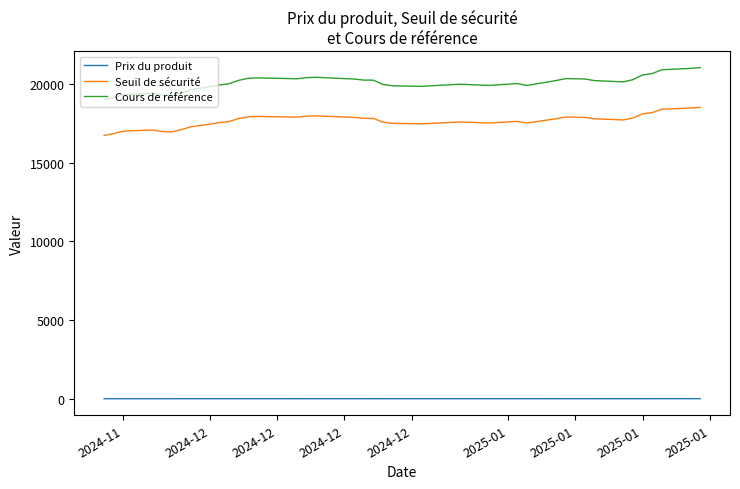

Does the chart have visible grid lines?

No